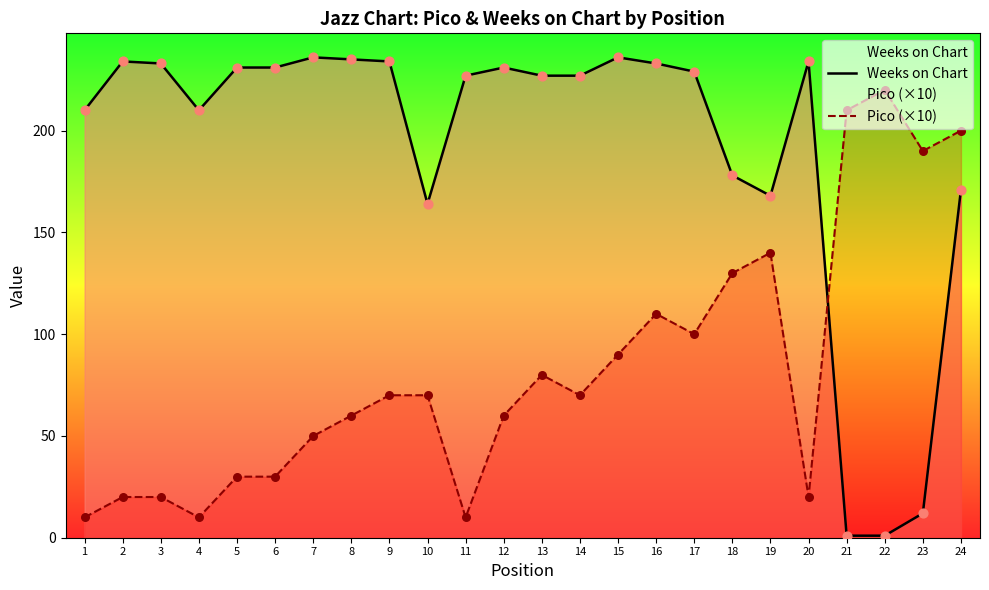

Which series contains the lowest Y value?

Weeks on Chart